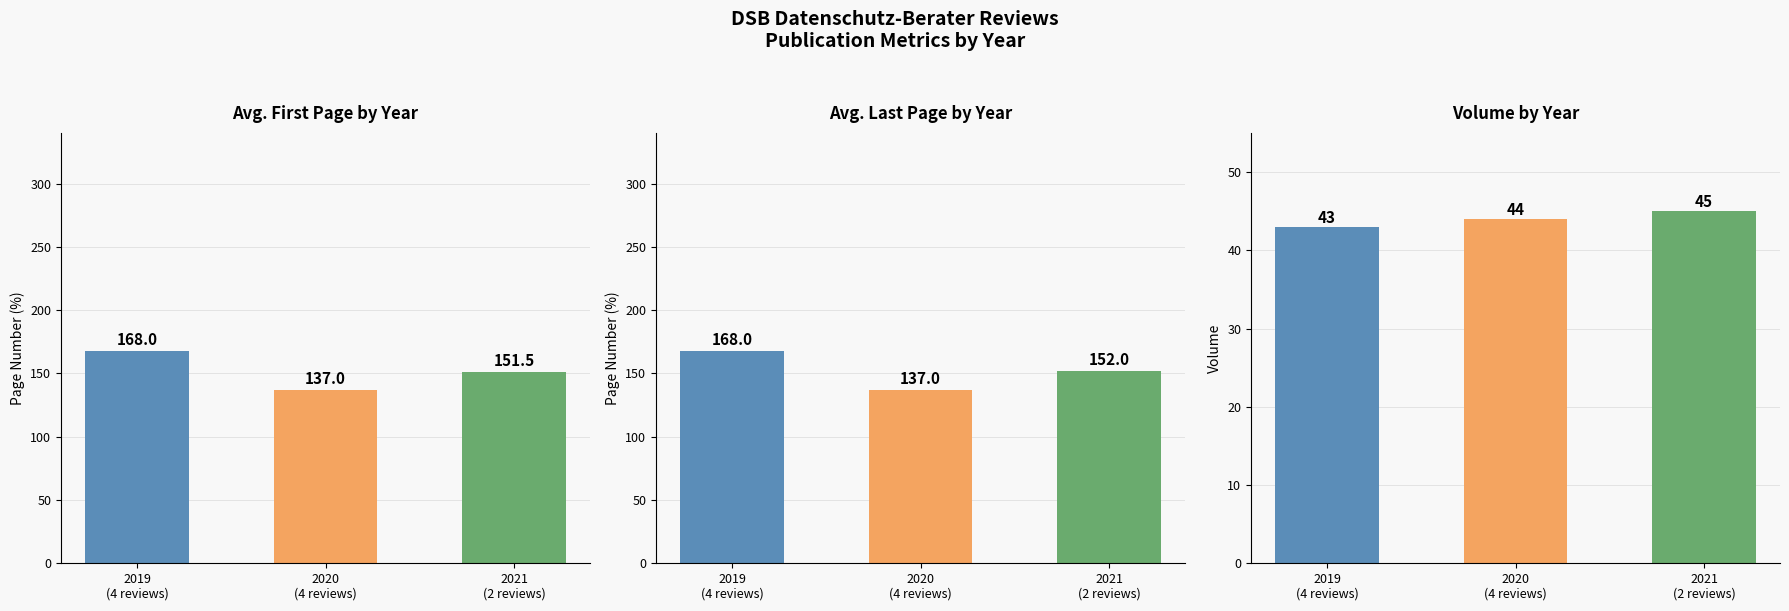

Is it true that Avg. Erste Seite equals 236.9 at 2020
(4 reviews)?

False